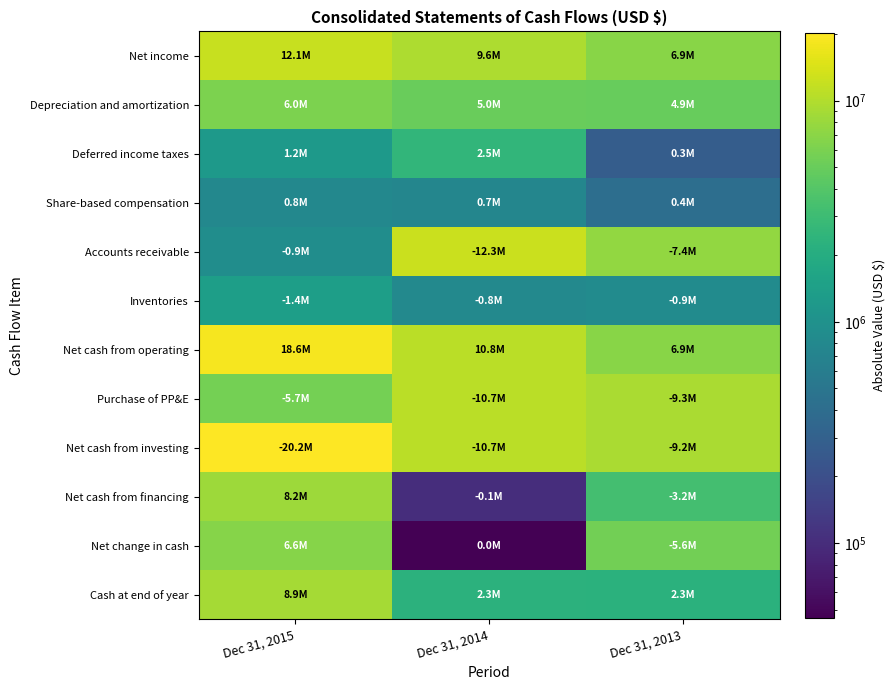

Reading left to right, what are all the values shown in this chart?

Net income: Dec 31, 2015=12050000	Dec 31, 2014=9634000	Dec 31, 2013=6866000
Depreciation and amortization: Dec 31, 2015=6041000	Dec 31, 2014=5023000	Dec 31, 2013=4878000
Deferred income taxes: Dec 31, 2015=1229000	Dec 31, 2014=2521000	Dec 31, 2013=279000
Share-based compensation: Dec 31, 2015=785000	Dec 31, 2014=744000	Dec 31, 2013=413000
Accounts receivable: Dec 31, 2015=911000	Dec 31, 2014=12292000	Dec 31, 2013=7446000
Inventories: Dec 31, 2015=1387000	Dec 31, 2014=808000	Dec 31, 2013=862000
Net cash from operating: Dec 31, 2015=18615000	Dec 31, 2014=10827000	Dec 31, 2013=6917000
Purchase of PP&E: Dec 31, 2015=5683000	Dec 31, 2014=10679000	Dec 31, 2013=9332000
Net cash from investing: Dec 31, 2015=20195000	Dec 31, 2014=10679000	Dec 31, 2013=9240000
Net cash from financing: Dec 31, 2015=8211000	Dec 31, 2014=102000	Dec 31, 2013=3249000
Net change in cash: Dec 31, 2015=6631000	Dec 31, 2014=46000	Dec 31, 2013=5572000
Cash at end of year: Dec 31, 2015=8943000	Dec 31, 2014=2312000	Dec 31, 2013=2266000